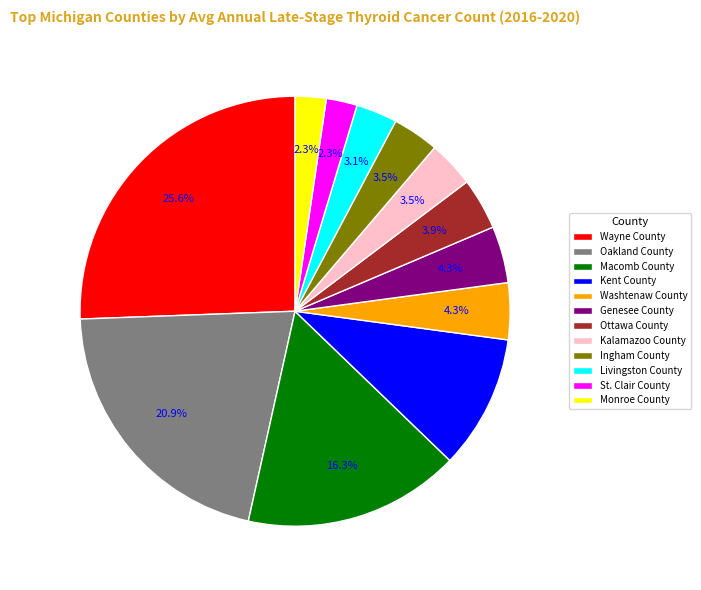

To the nearest percent, what percentage of the pie is Kent County?

10%